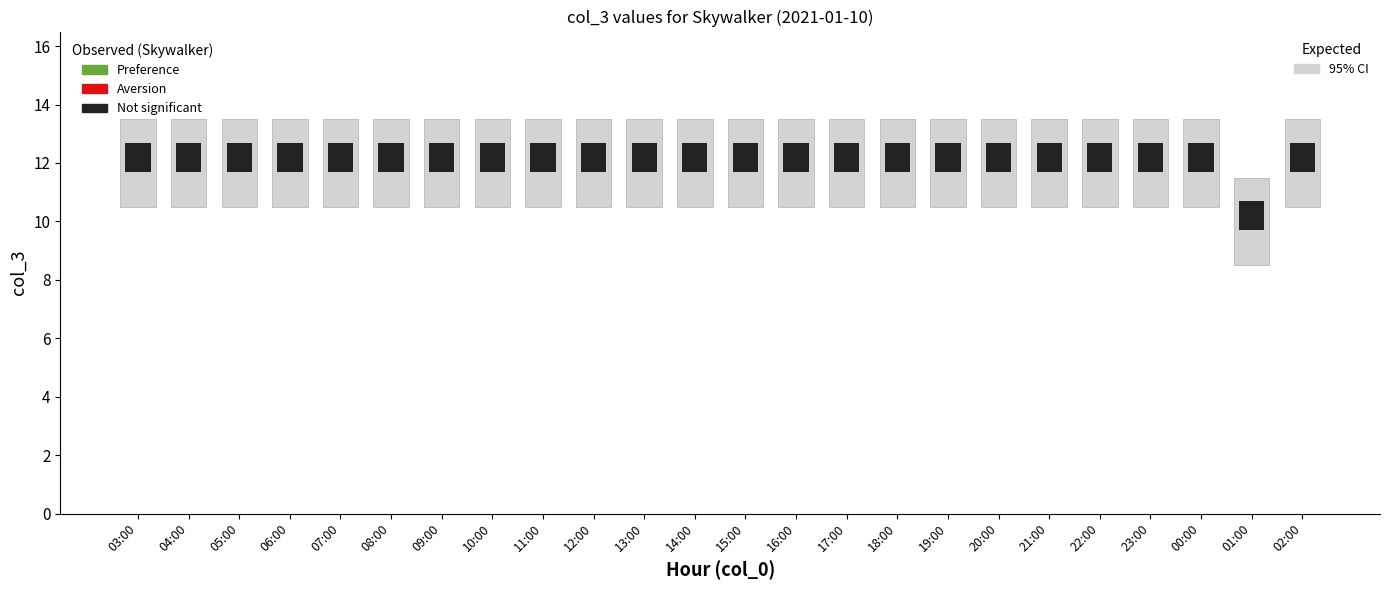

Reading left to right, extract all data points from this chart.

03:00=12	04:00=12	05:00=12	06:00=12	07:00=12	08:00=12	09:00=12	10:00=12	11:00=12	12:00=12	13:00=12	14:00=12	15:00=12	16:00=12	17:00=12	18:00=12	19:00=12	20:00=12	21:00=12	22:00=12	23:00=12	00:00=12	01:00=10	02:00=12